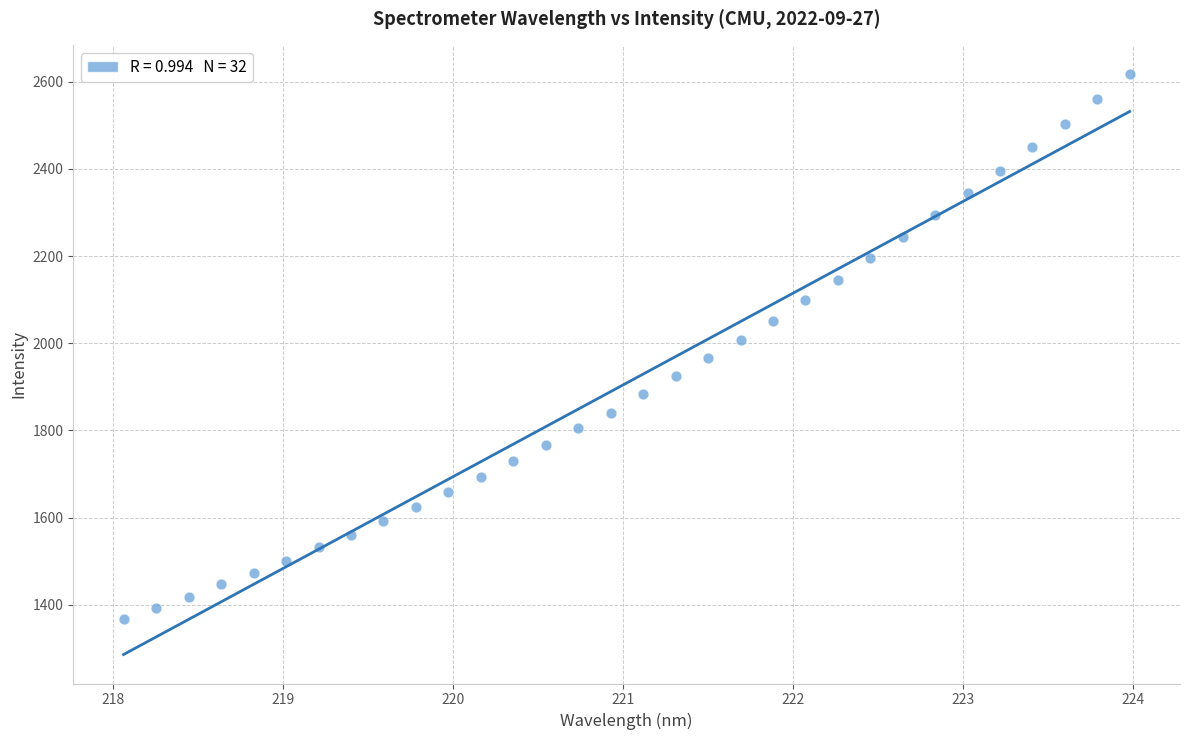

What is the range of X values (max minus min)?

5.9